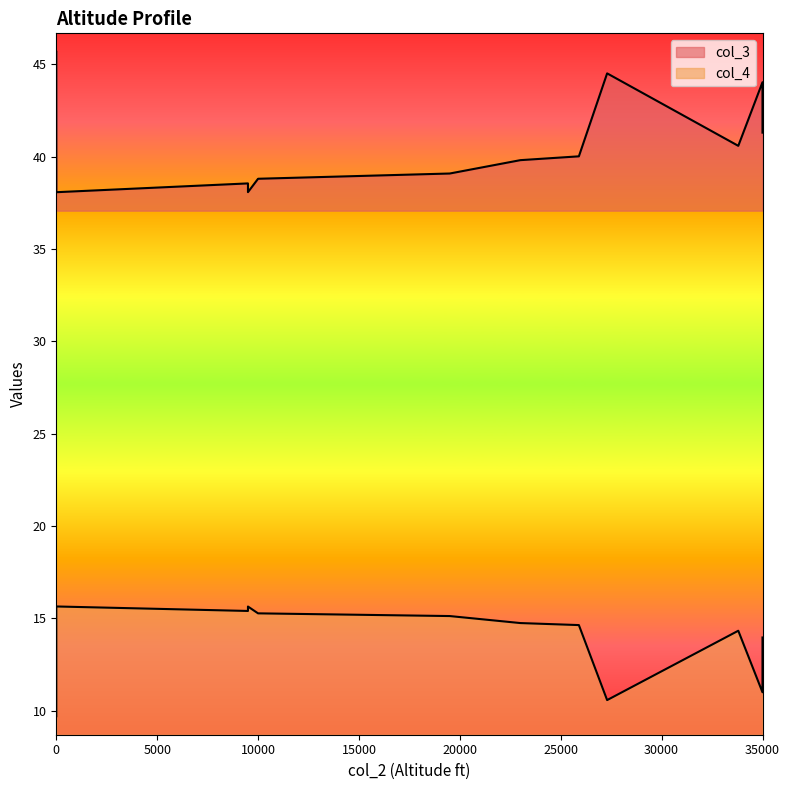

What is the value of the col_3 point at the 16th from the left?

38.1